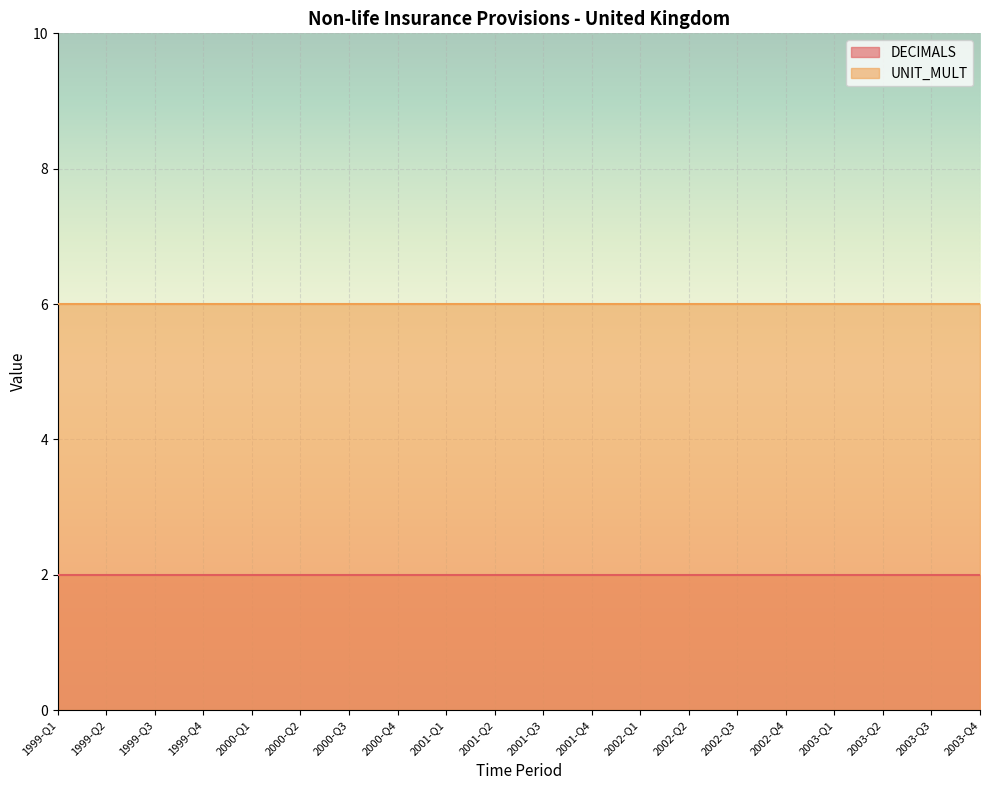

What is the label of the 20th point from the left?

2003-Q4